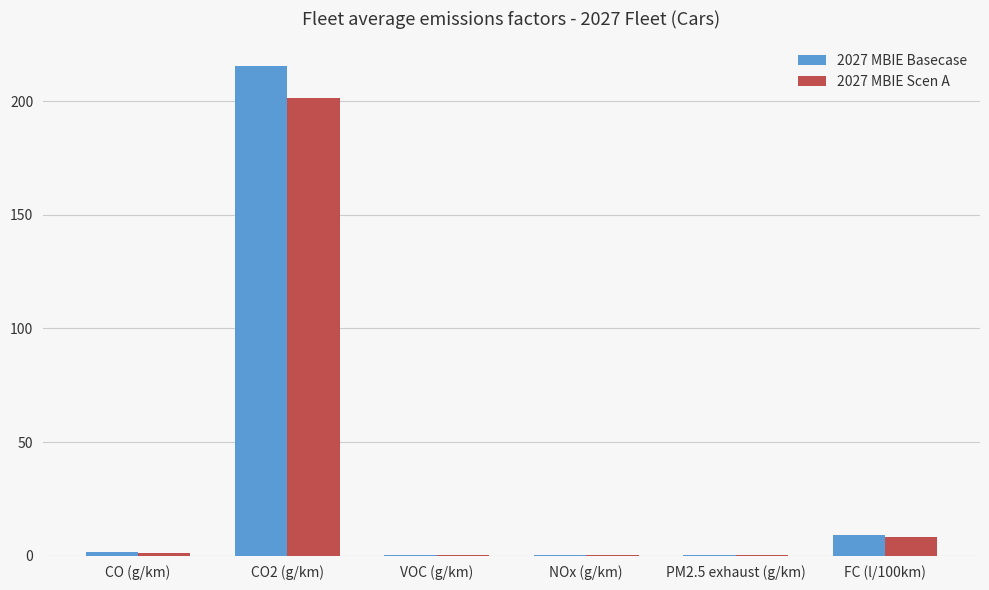

What is the sum of all 2027 MBIE Scen A values?

211.2